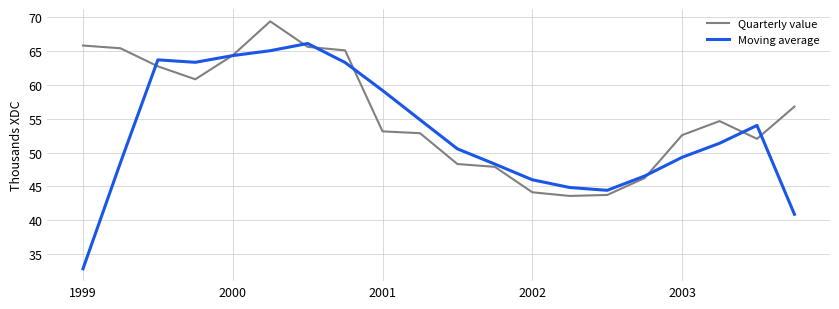

Rank the series by their average value, from lowest to highest.

Moving average, Quarterly value